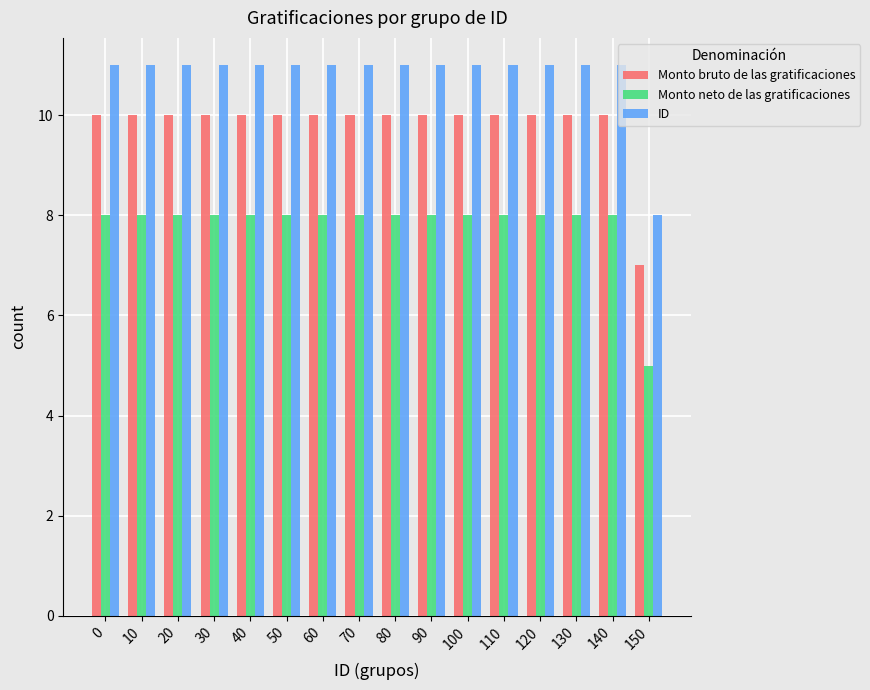

List the series in order of their peak value, lowest first.

Monto neto de las gratificaciones, Monto bruto de las gratificaciones, ID